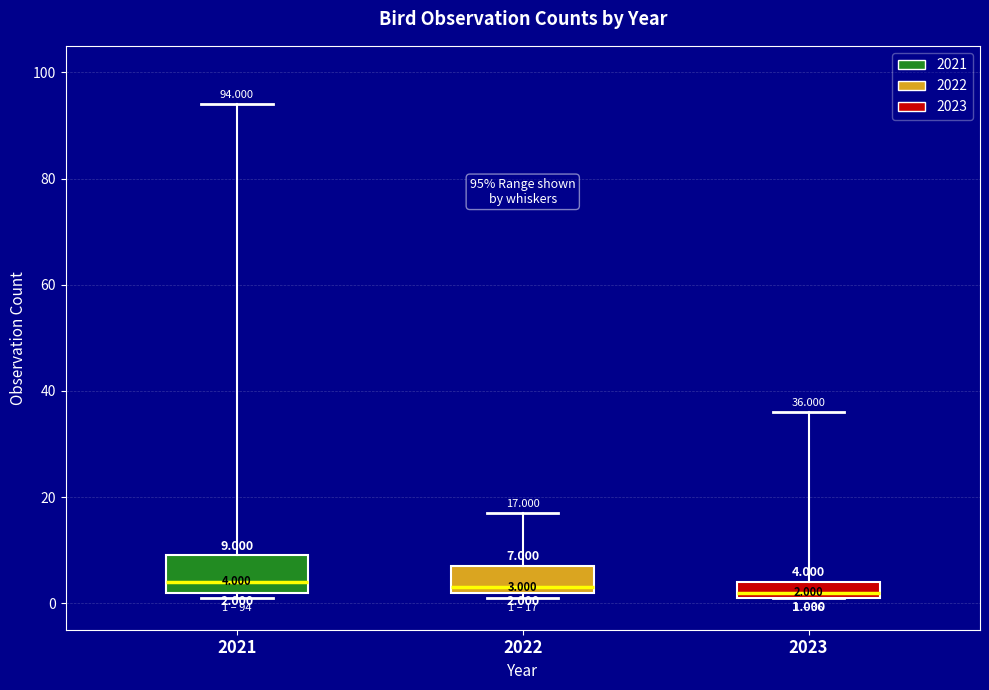

Comparing the boxes themselves (not the whiskers), which one is the tallest?

2021